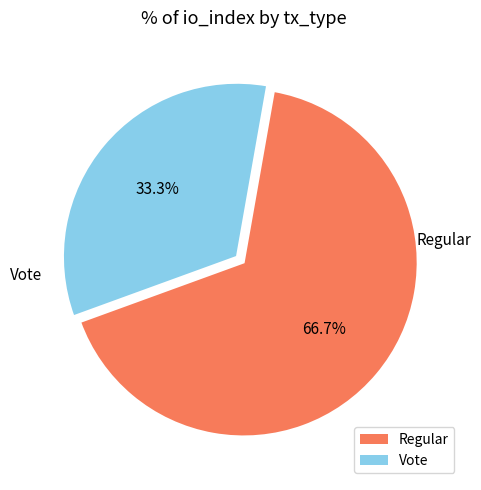

To the nearest percent, what is the difference between the largest and smallest slice percentages?

33%